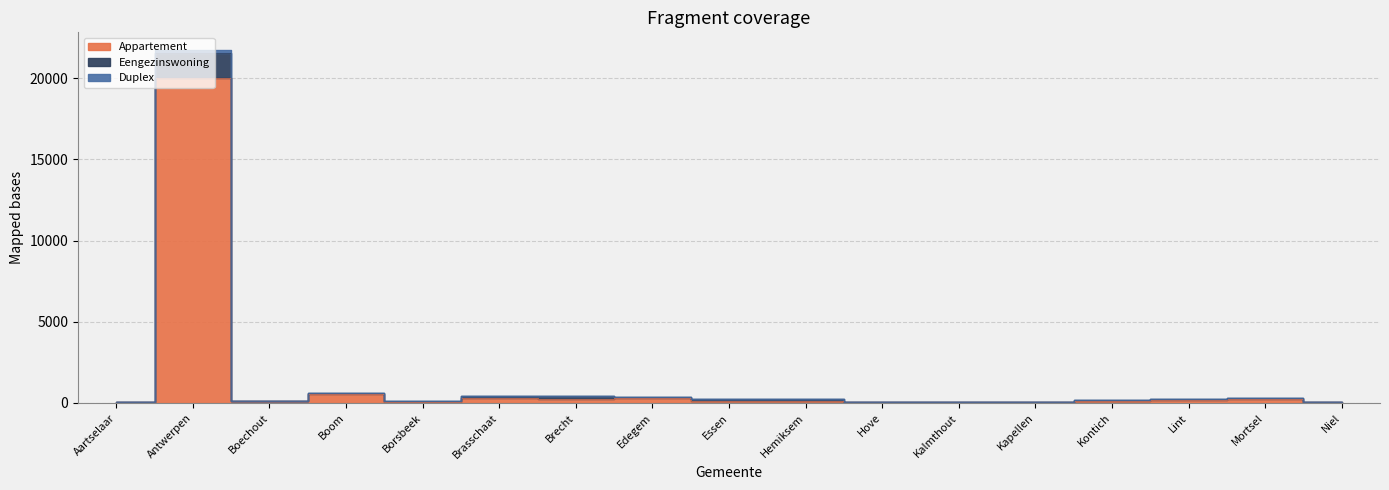

At which category does the chart reach its peak across all series?

Antwerpen